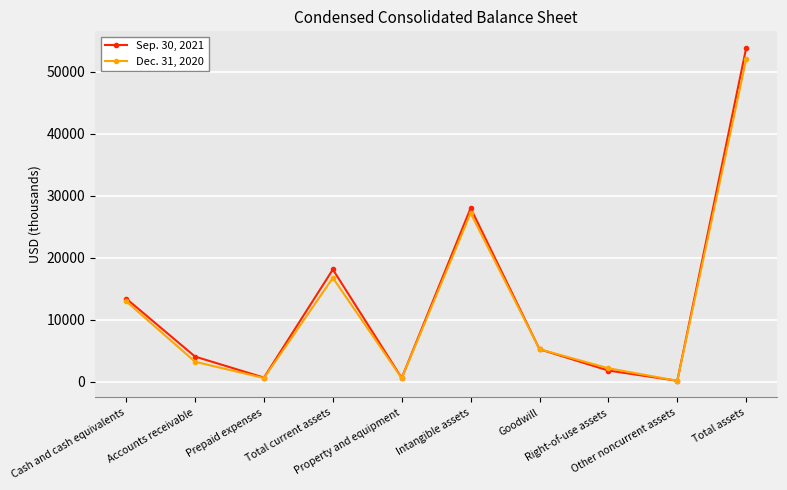

What is the value of the Dec. 31, 2020 point at the 1st from the left?

12957